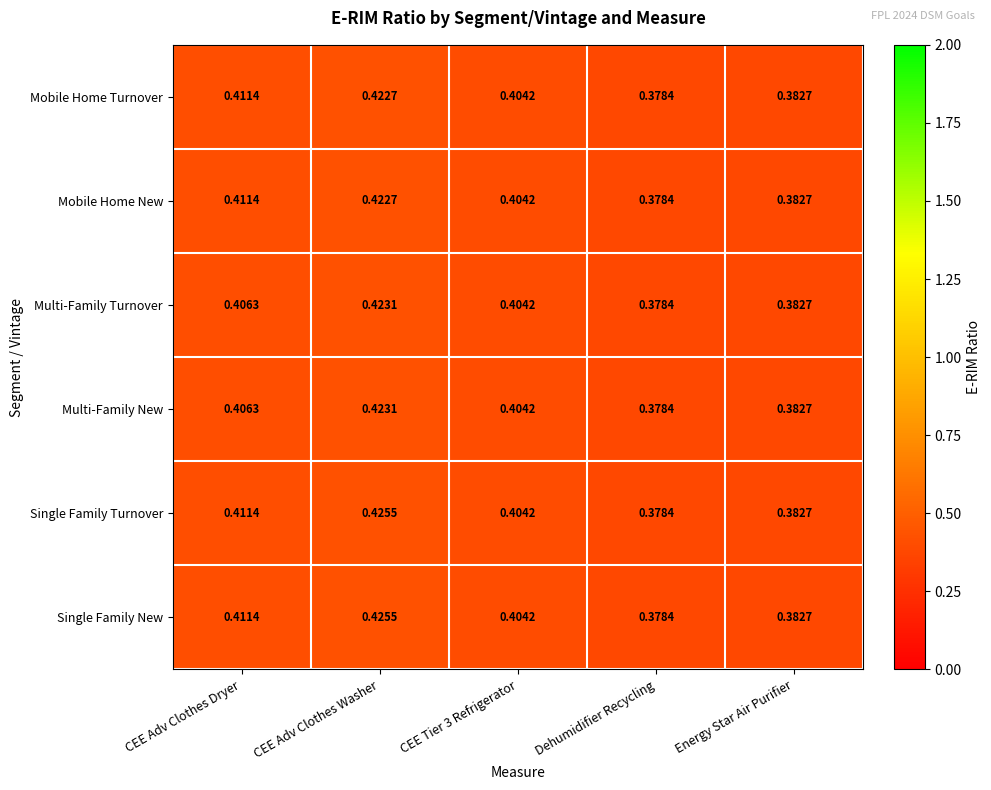

Which category has the highest value in the Mobile Home Turnover series?

CEE Adv Clothes Washer